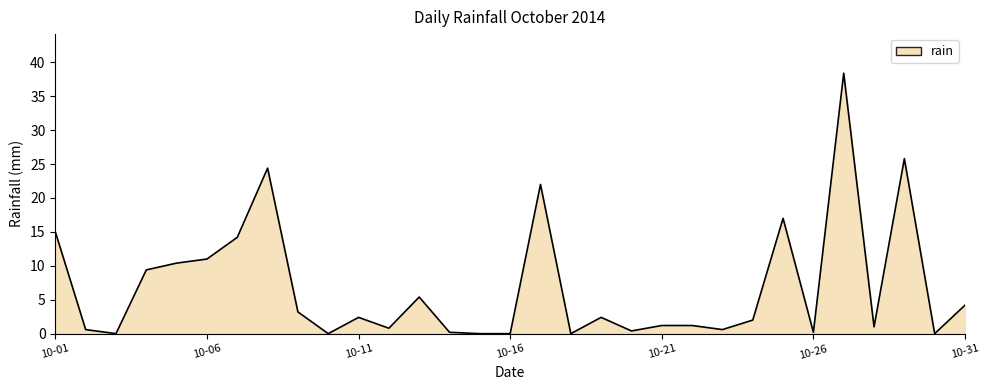

What is the difference between the second highest and minimum values?

25.8